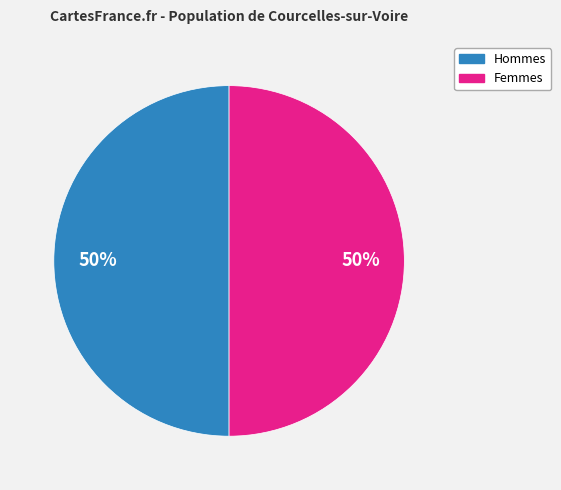

To the nearest percent, what is the average slice percentage?

50%